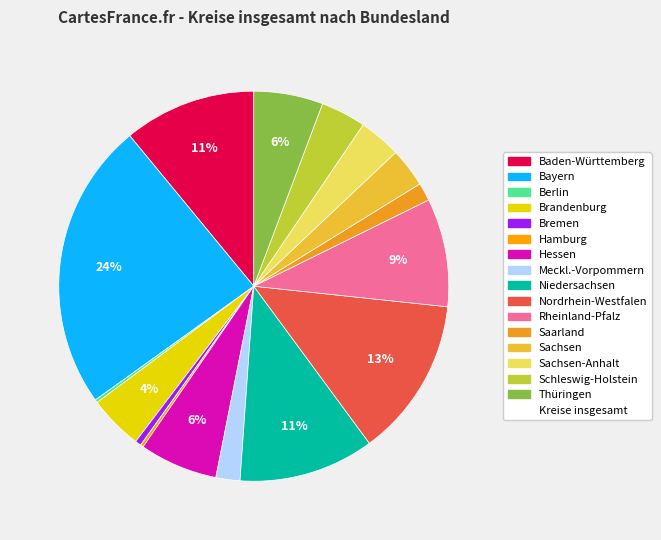

Which slice is the smallest?

Berlin